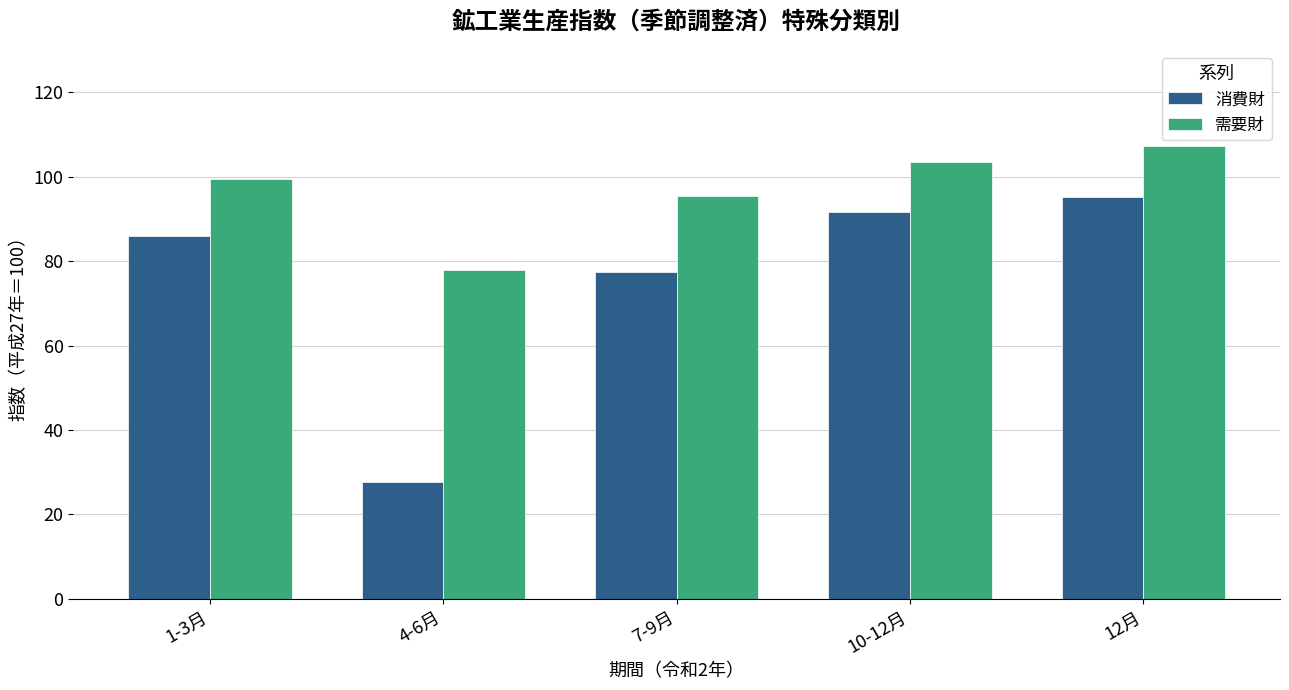

What is the minimum value shown in the chart?

27.8